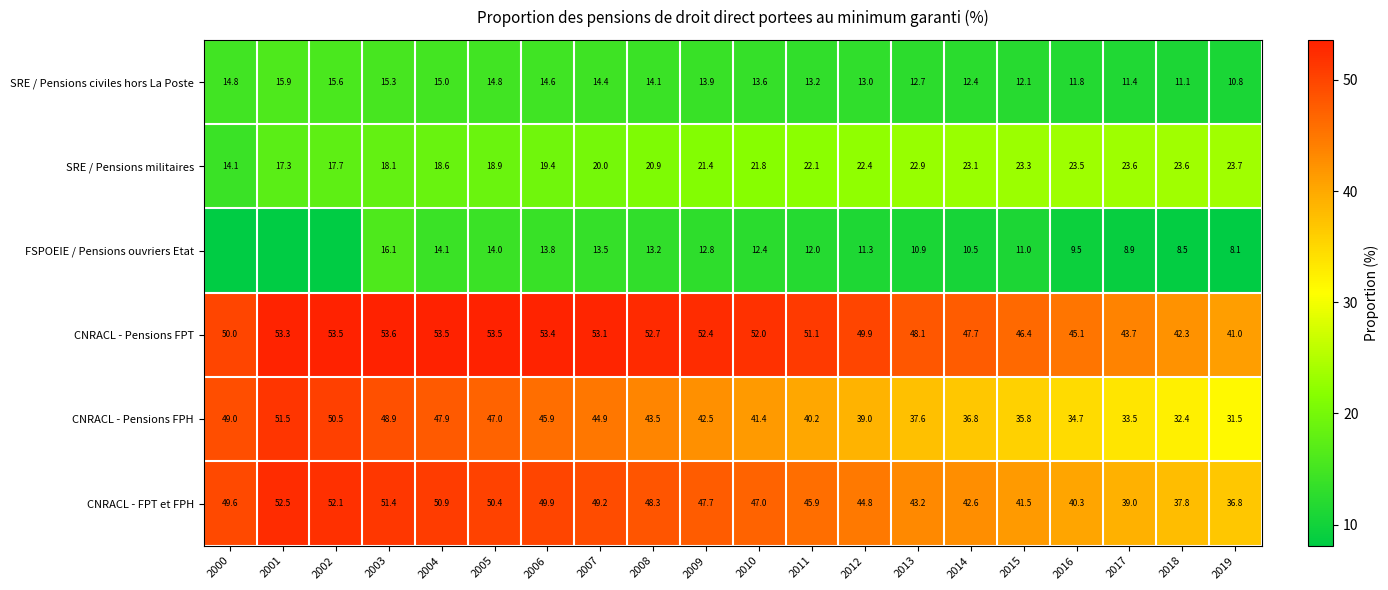

At how many categories does at least one series exceed 23?

20